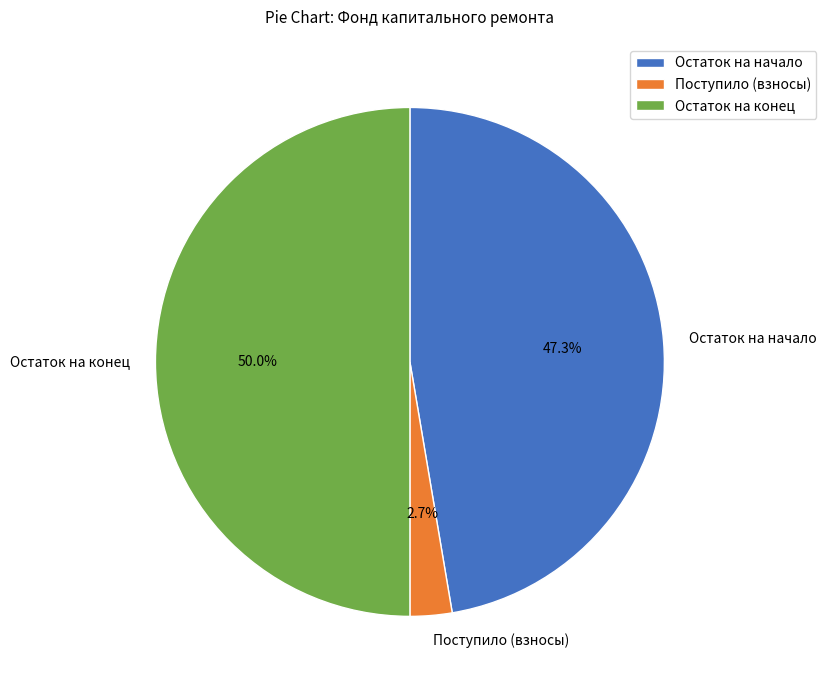

Does Поступило (взносы) account for over 50% of the chart?

No